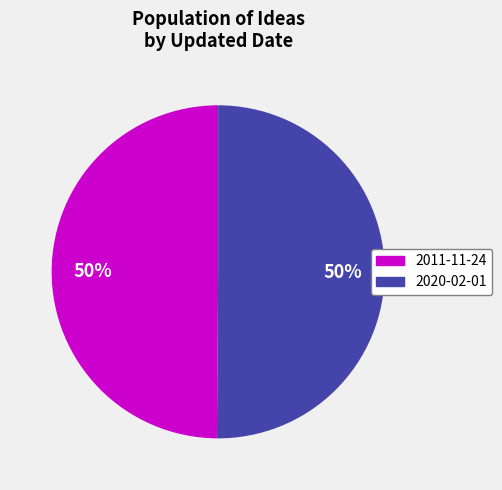

To the nearest percent, what portion does 2020-02-01 represent?

50%